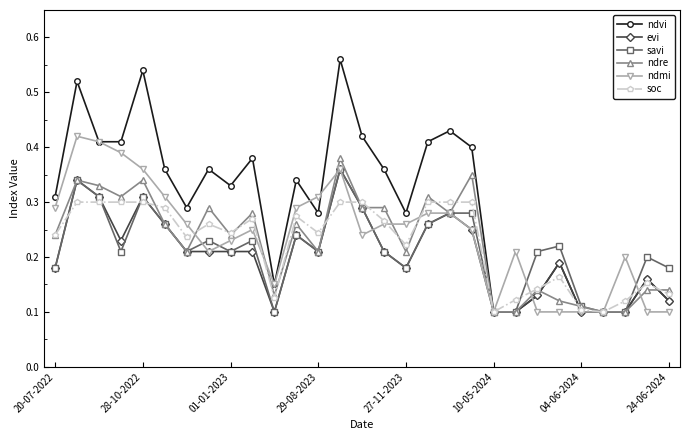

Count the number of categories in the chart.

29